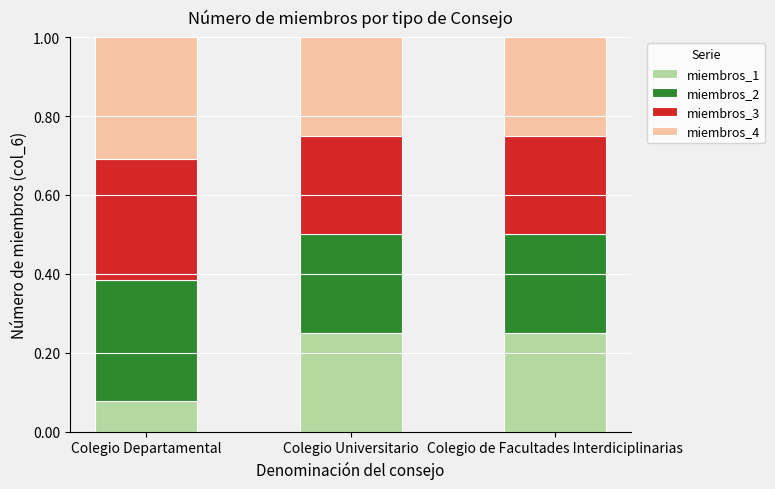

What is the total value across all series at Colegio Departamental?

1.0